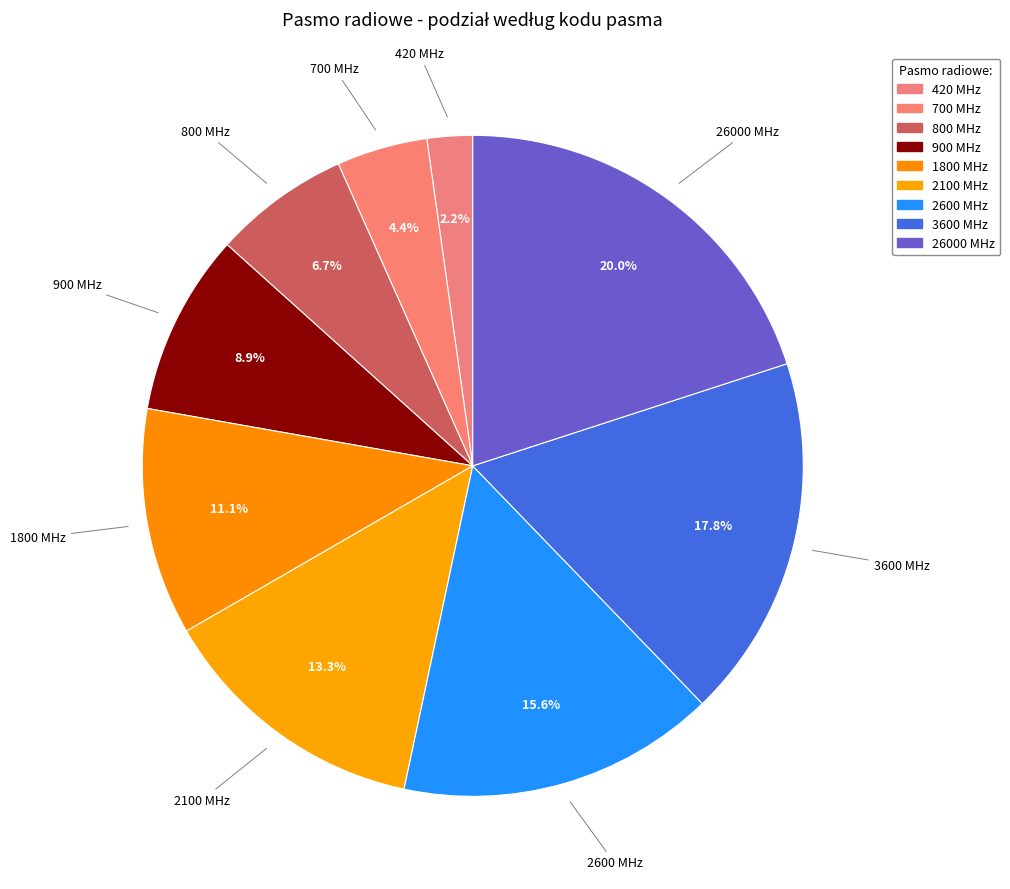

True or false: 420 MHz accounts for 2% of the total.

True